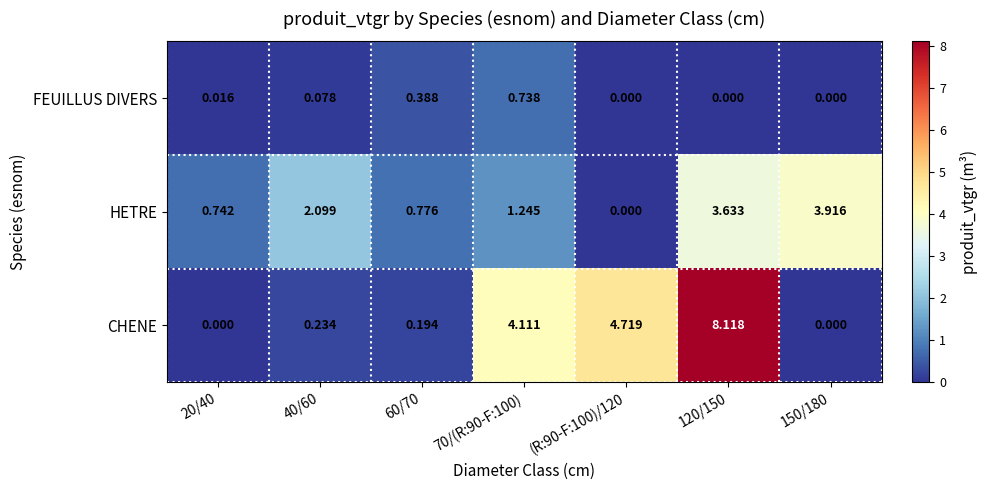

Which series has the largest total across all categories?

CHENE